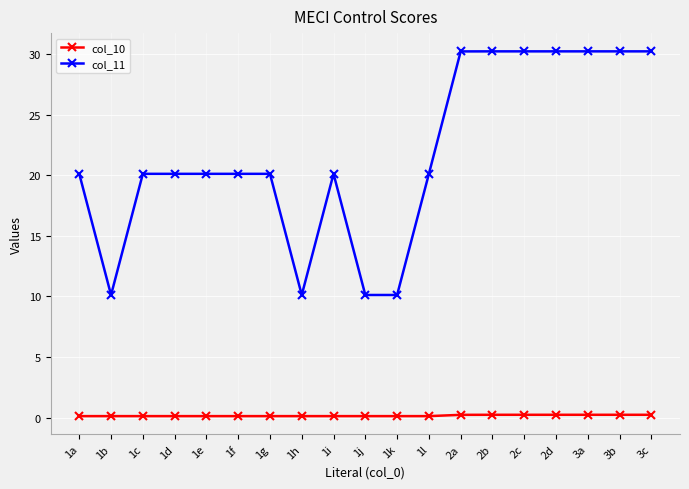

List the series in order of their peak value, highest first.

col_11, col_10